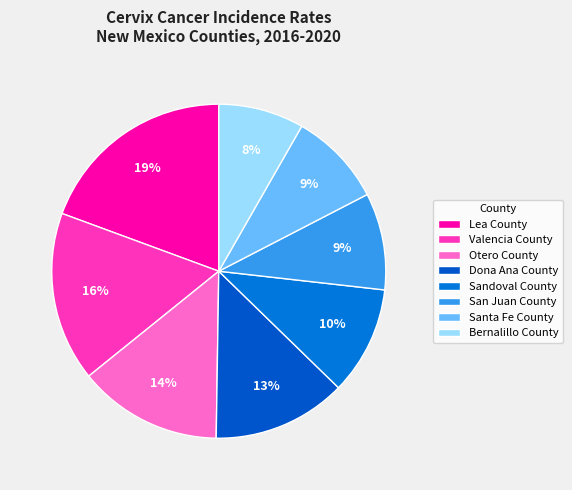

Is there any slice that represents more than half of the pie?

No